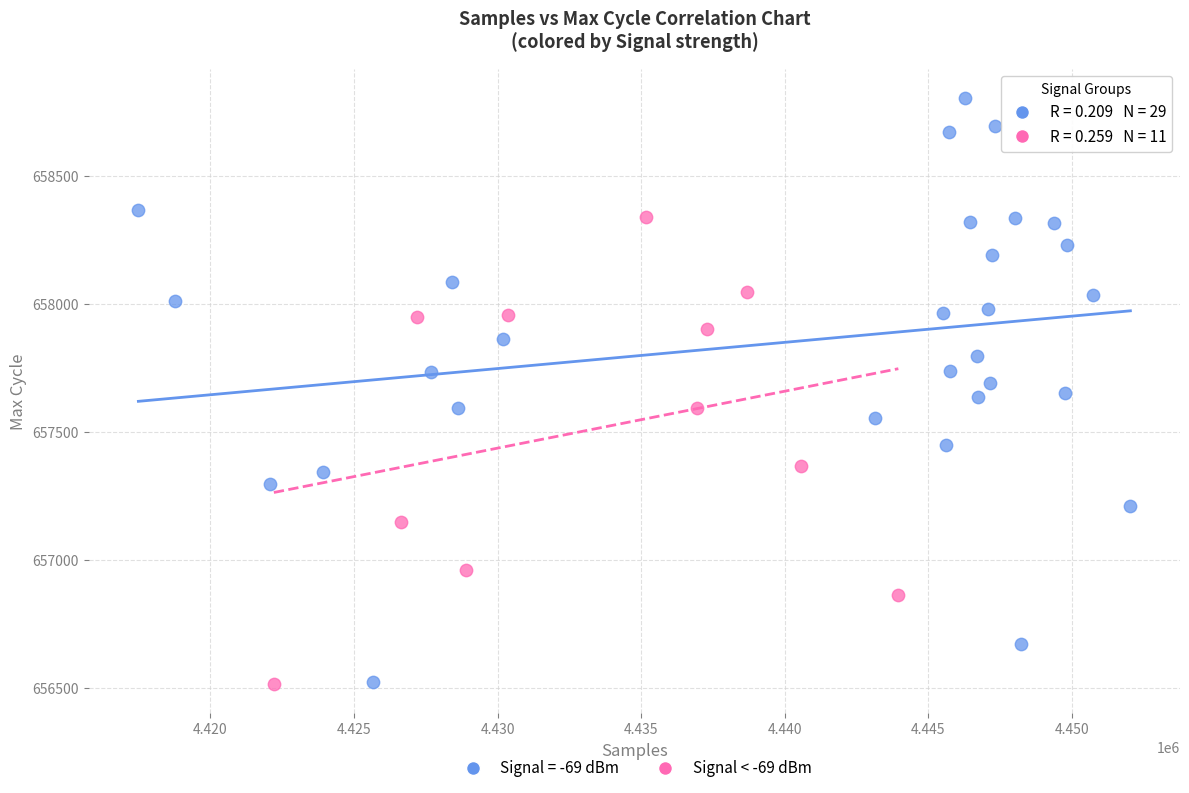

Which series has the largest Y range (max minus min)?

Signal = -69 dBm